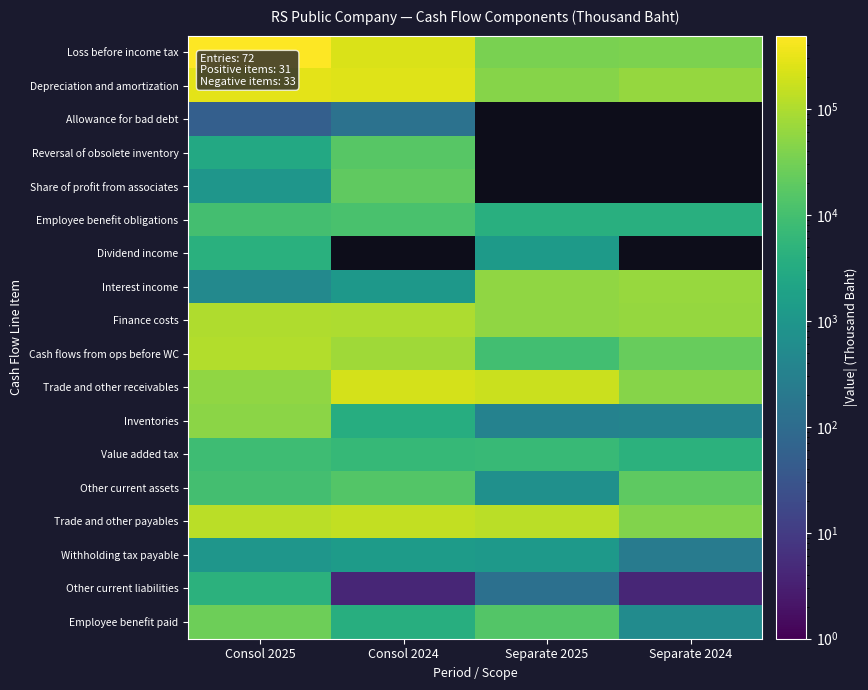

Which category has the highest value in the Withholding tax payable series?

Consol 2024